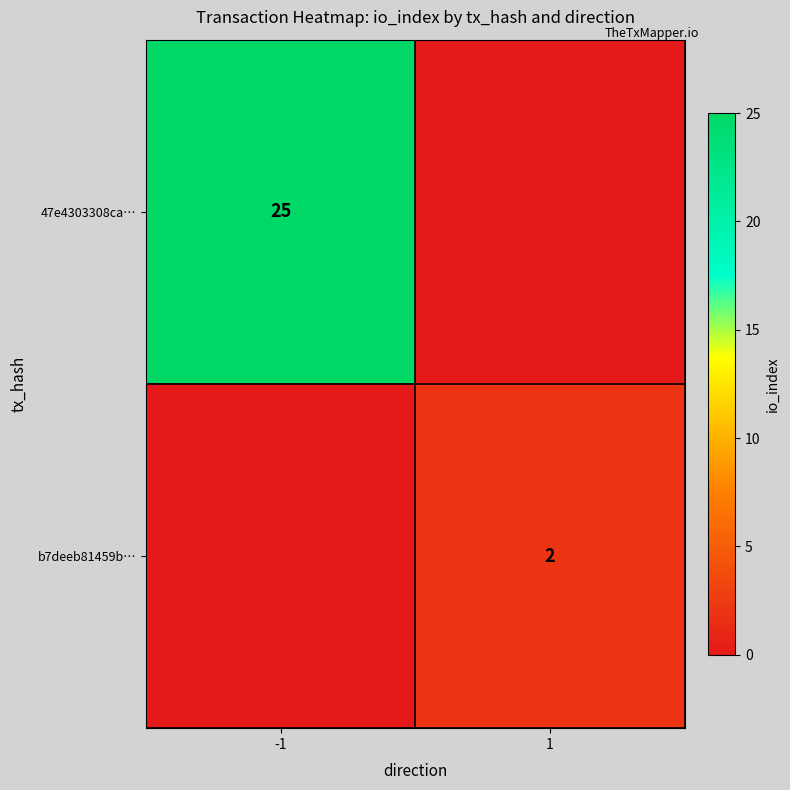

The b7deeb81459b… series shows 3 at 1. True or false?

False